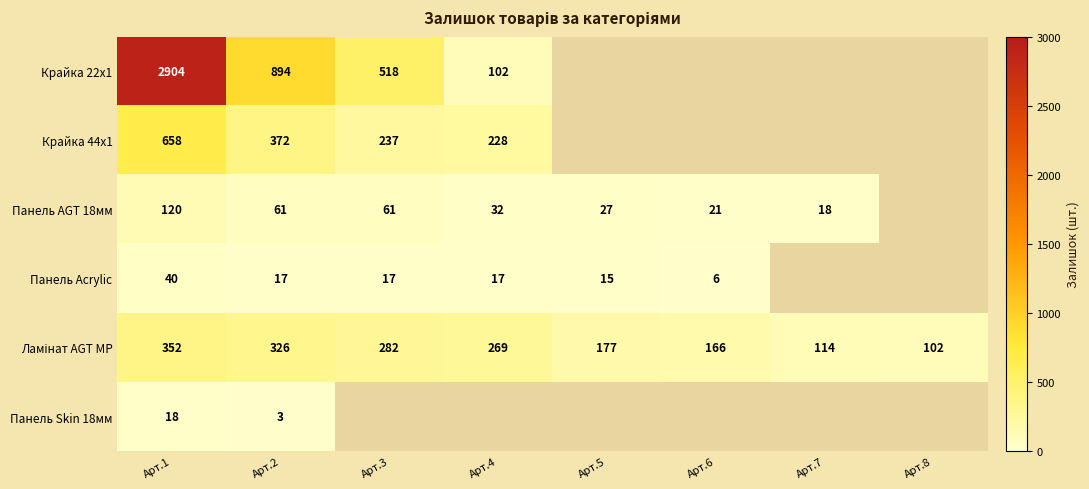

At which category is the sum across all series the highest?

Арт.1